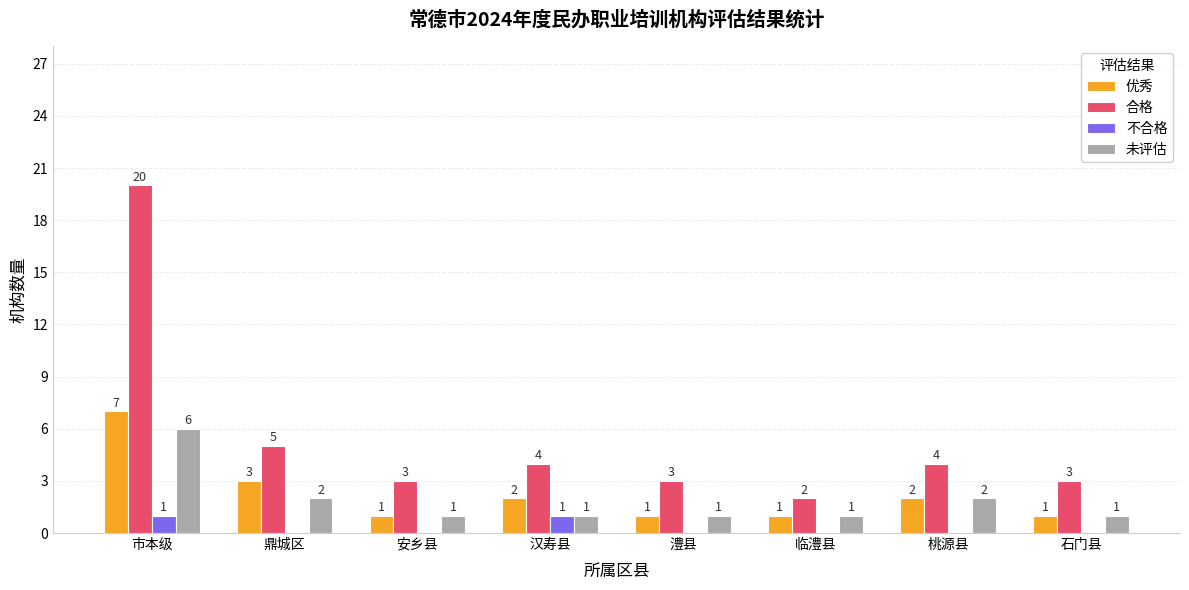

At which label does 合格 first exceed 4?

市本级